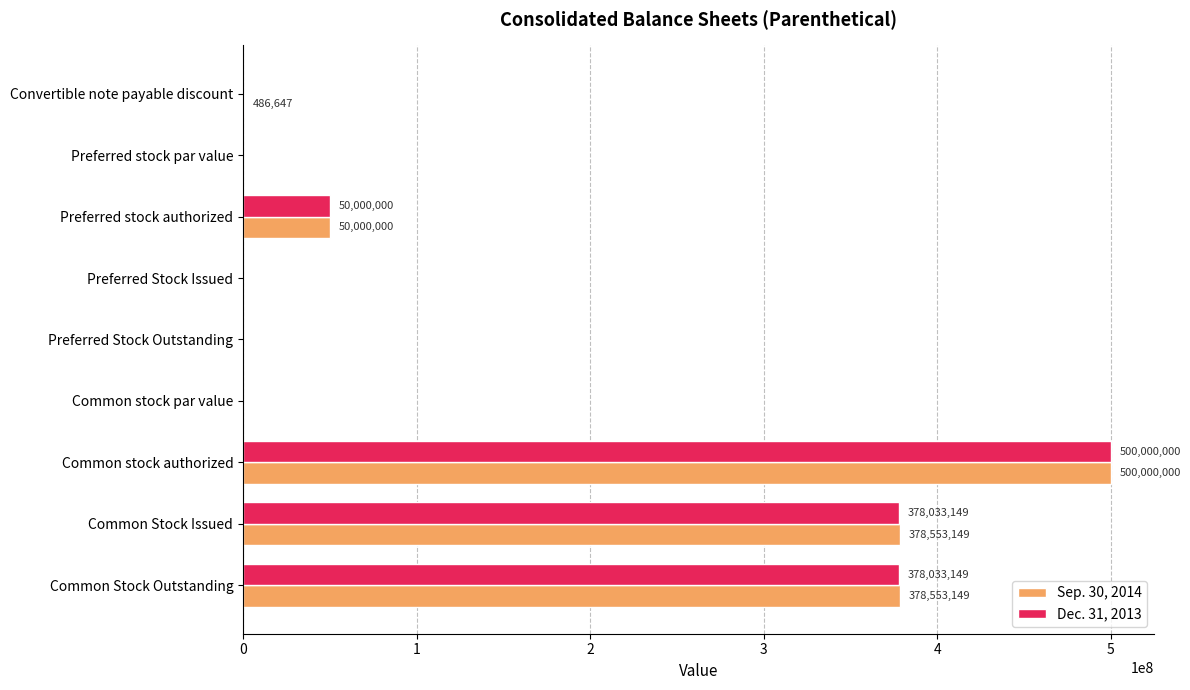

Is it true that Sep. 30, 2014 equals 500000000 at Common stock authorized?

True